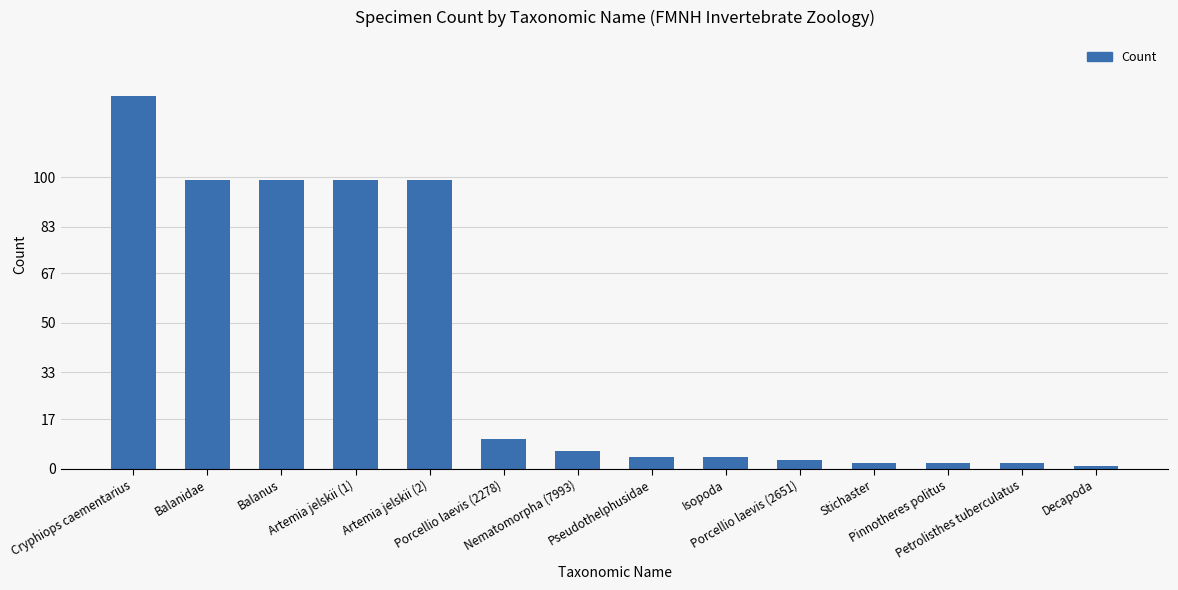

What is the difference between the maximum and minimum values?

127